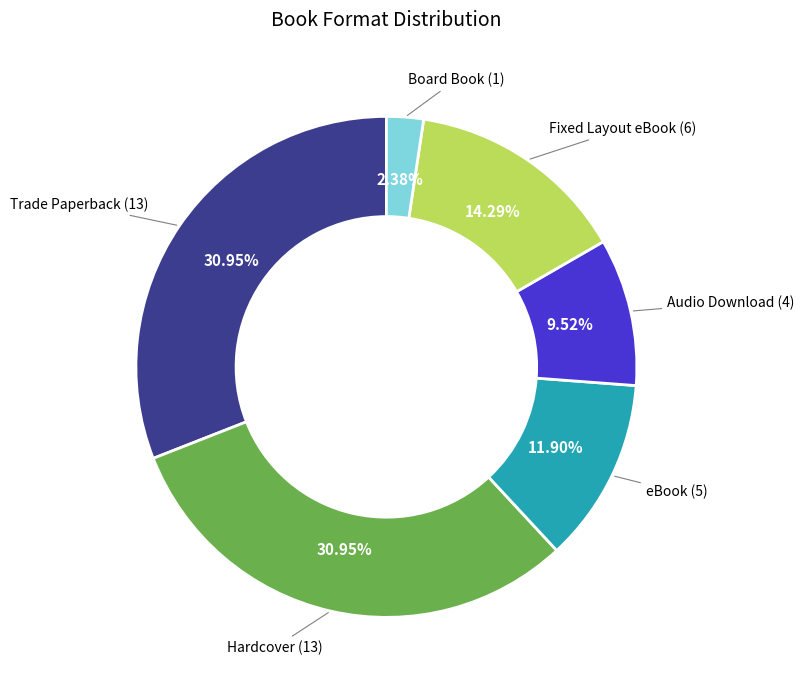

Does any single category account for the majority?

No